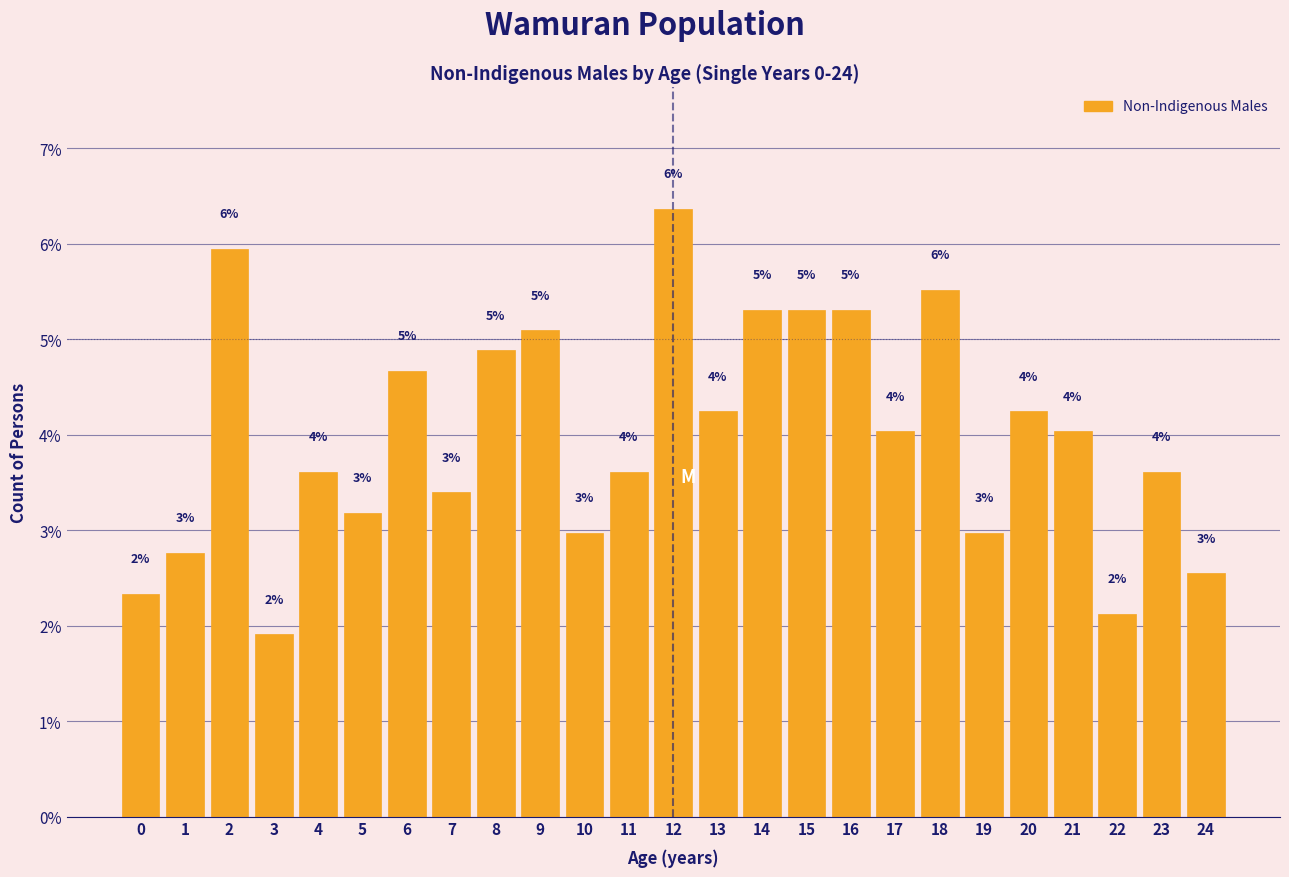

What is the average value?

4.0